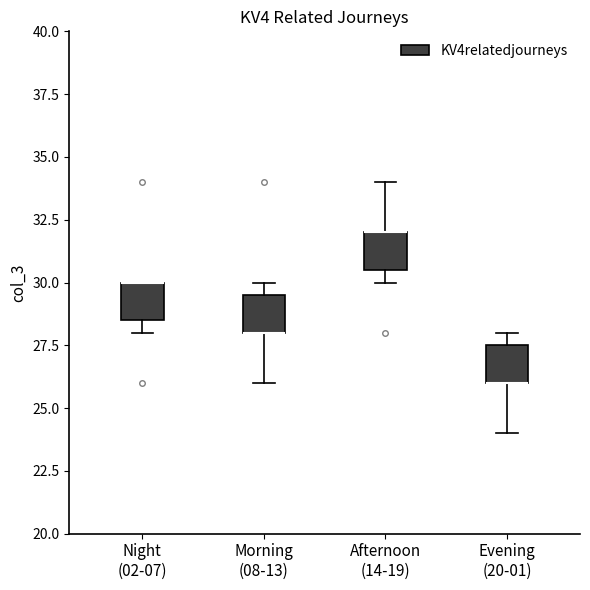

Reading left to right, transcribe this box plot: for each box, give where its median line is, the range the box spans, and where its two whiskers end, as read against the y-axis. The values are not printed on the chart, so give them approximately, as read against the axis.

Night (02-07): median 30.0 (drawn on the box's upper edge), box 28.5 to 30.0, whiskers 28.0 to 30.0
Morning (08-13): median 28.0 (drawn on the box's lower edge), box 28.0 to 29.5, whiskers 26.0 to 30.0
Afternoon (14-19): median 32.0 (drawn on the box's upper edge), box 30.5 to 32.0, whiskers 30.0 to 34.0
Evening (20-01): median 26.0 (drawn on the box's lower edge), box 26.0 to 27.5, whiskers 24.0 to 28.0